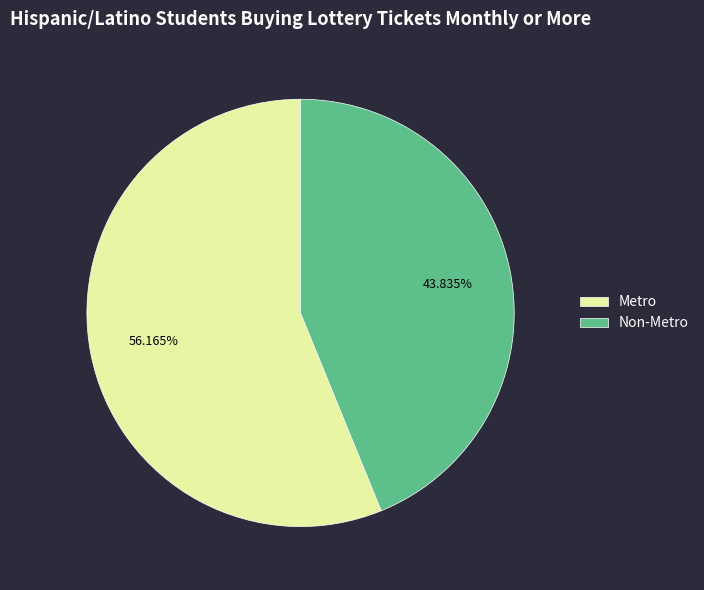

To the nearest percent, what is the average slice percentage?

50%